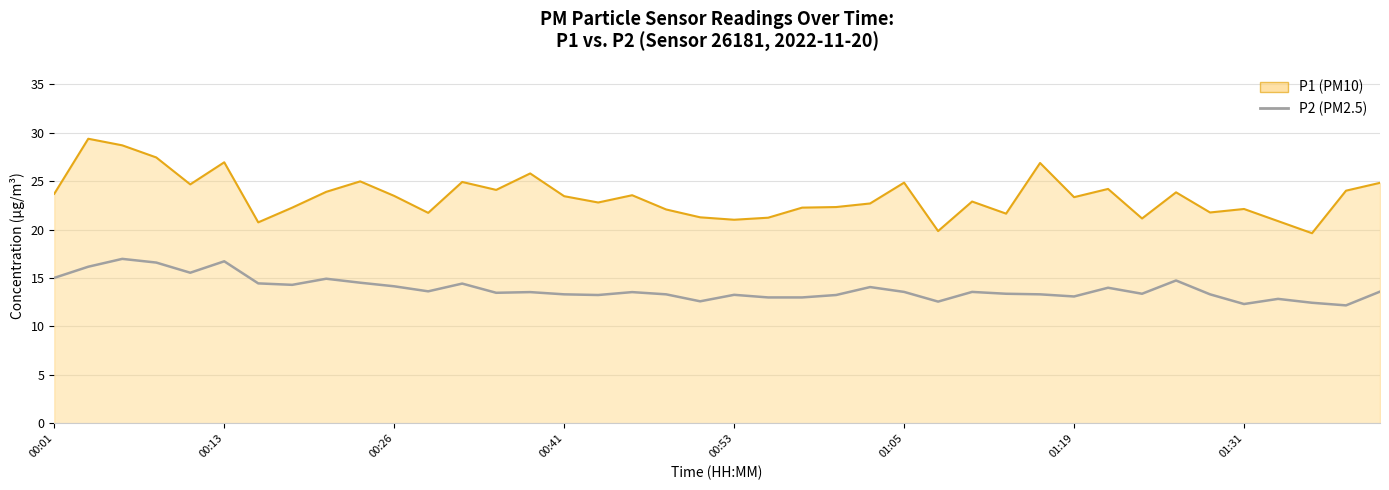

How many series are shown in this chart?

2